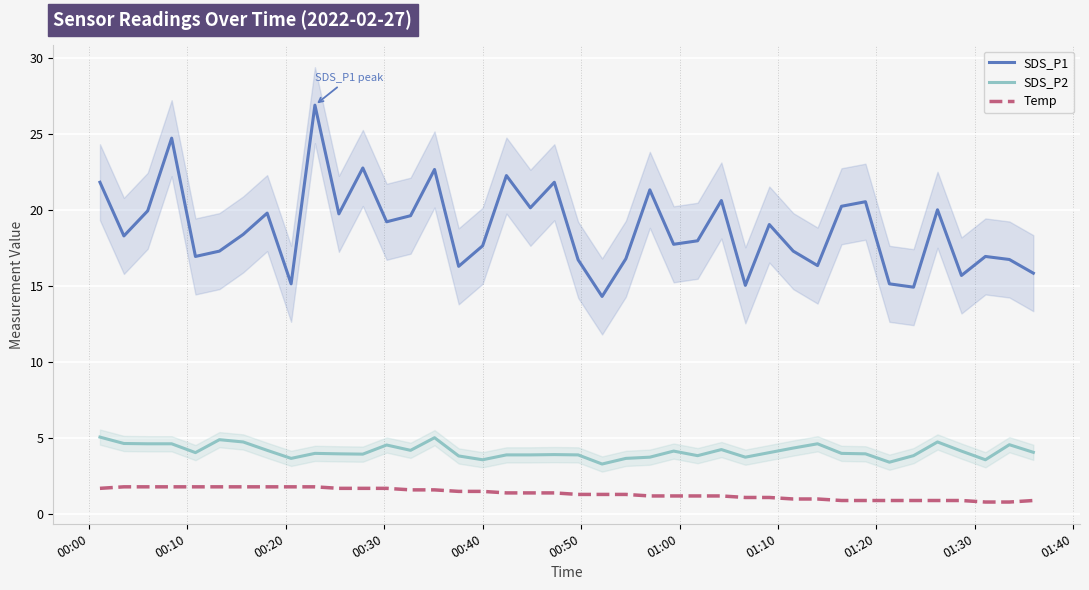

What is the difference between the maximum and minimum values in the SDS_P2 series?

1.8